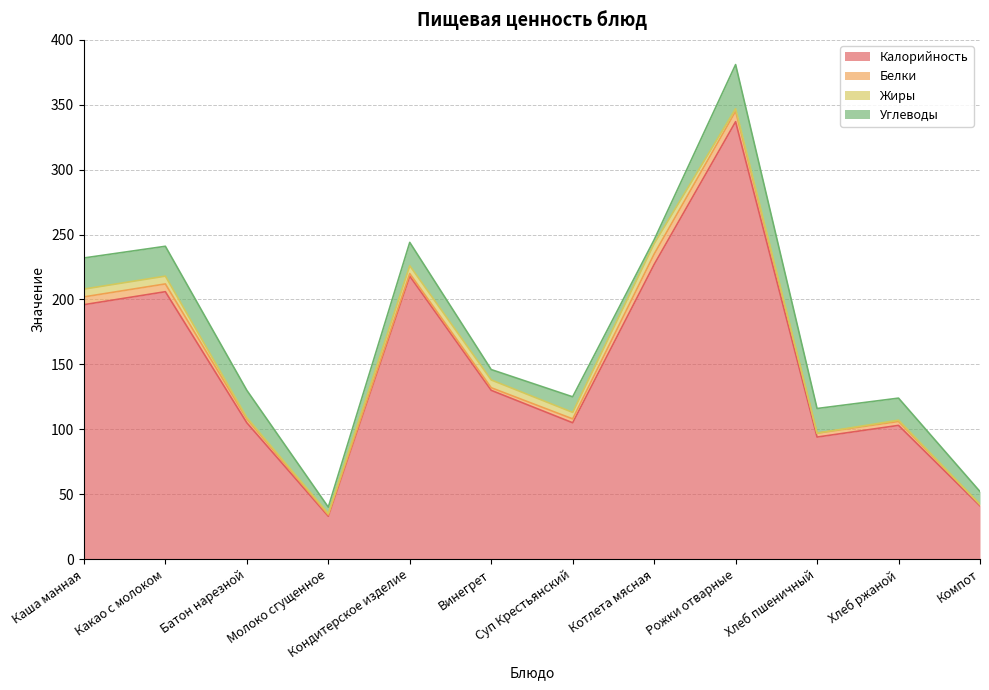

True or false: Калорийность and Жиры cross at least once.

False